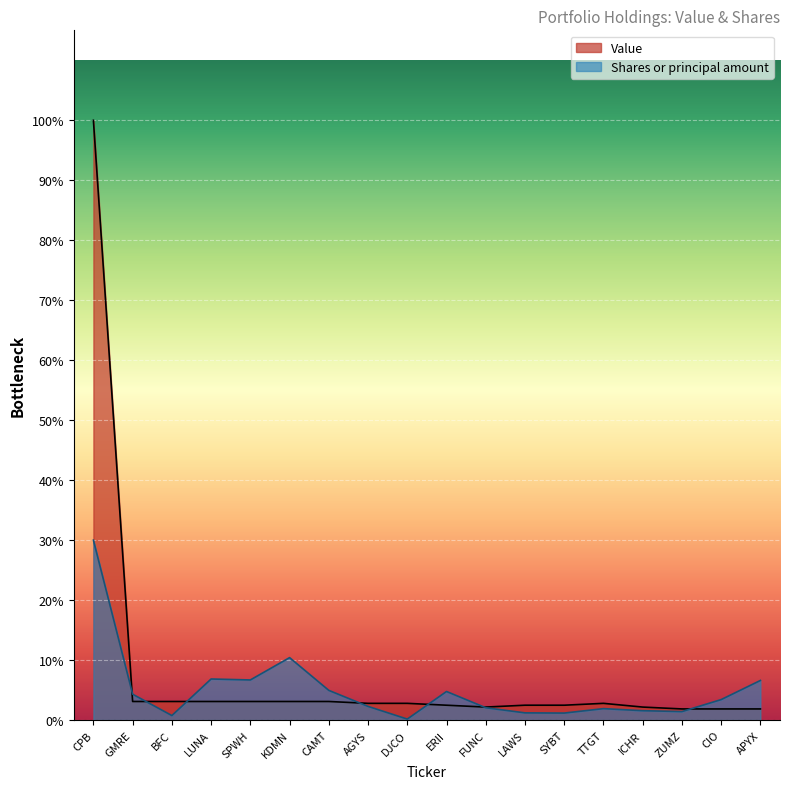

Between DJCO and LUNA, which is larger?

LUNA